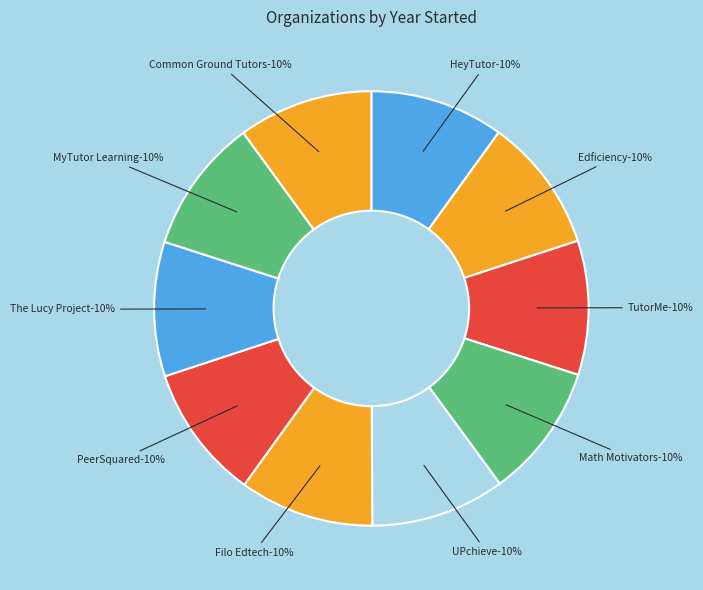

To the nearest percent, what is the average slice percentage?

10%